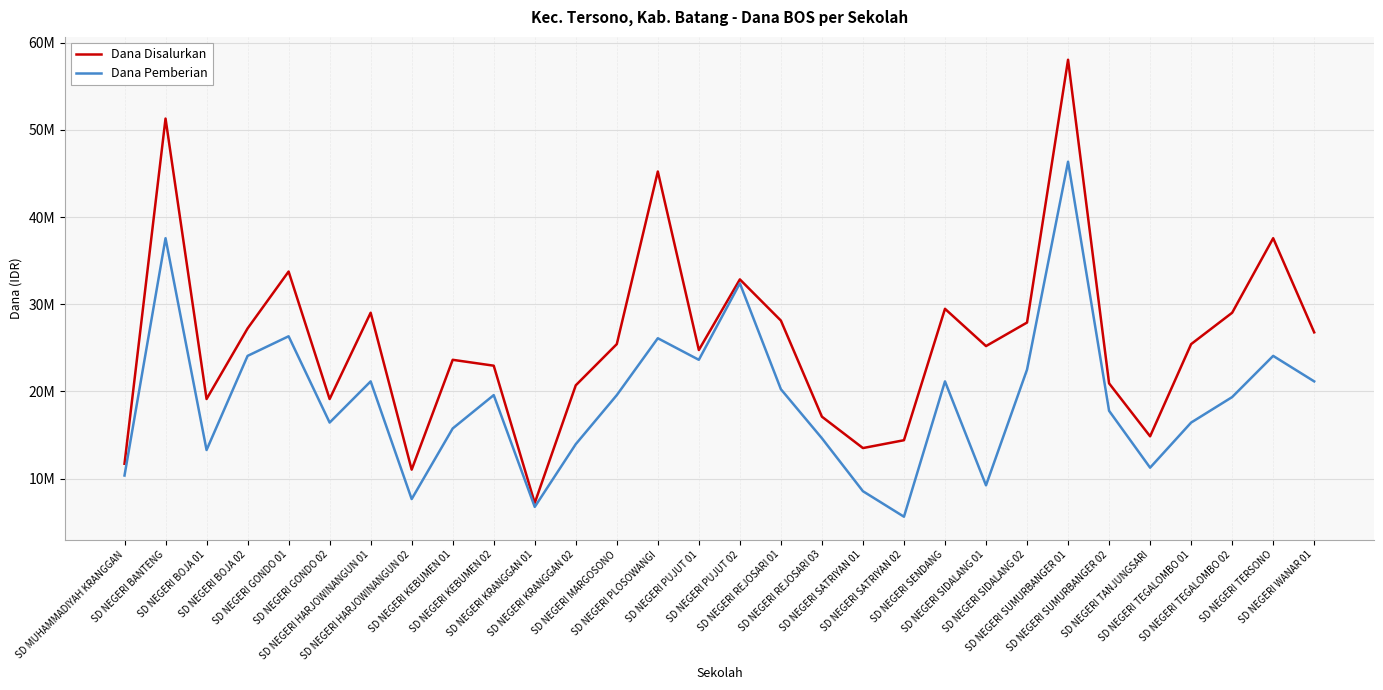

Where is Dana Disalurkan nearest to the value 32625000?

SD NEGERI PUJUT 02